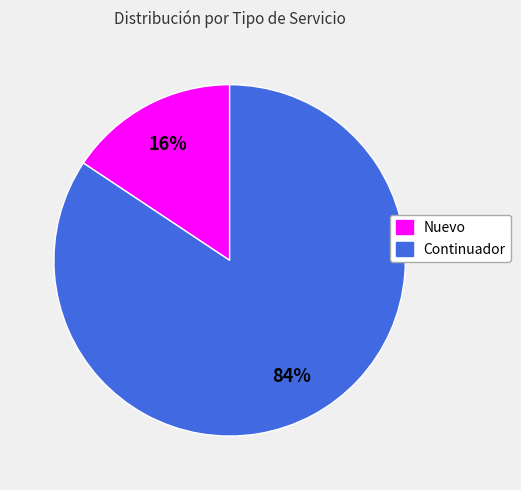

Rank the categories by value from highest to lowest.

Continuador, Nuevo